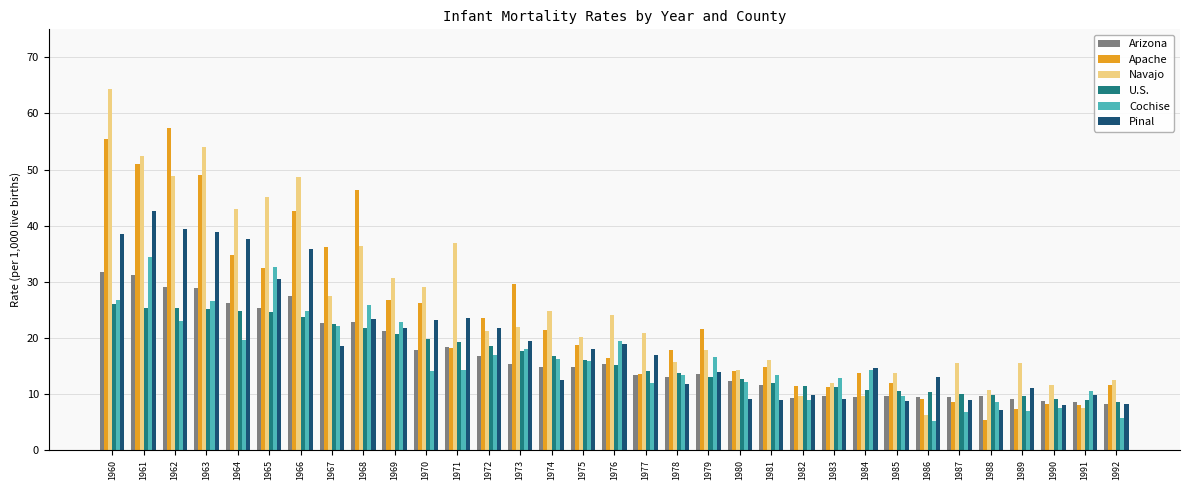

True or false: Arizona has a value of 7.0 at 1962.

False